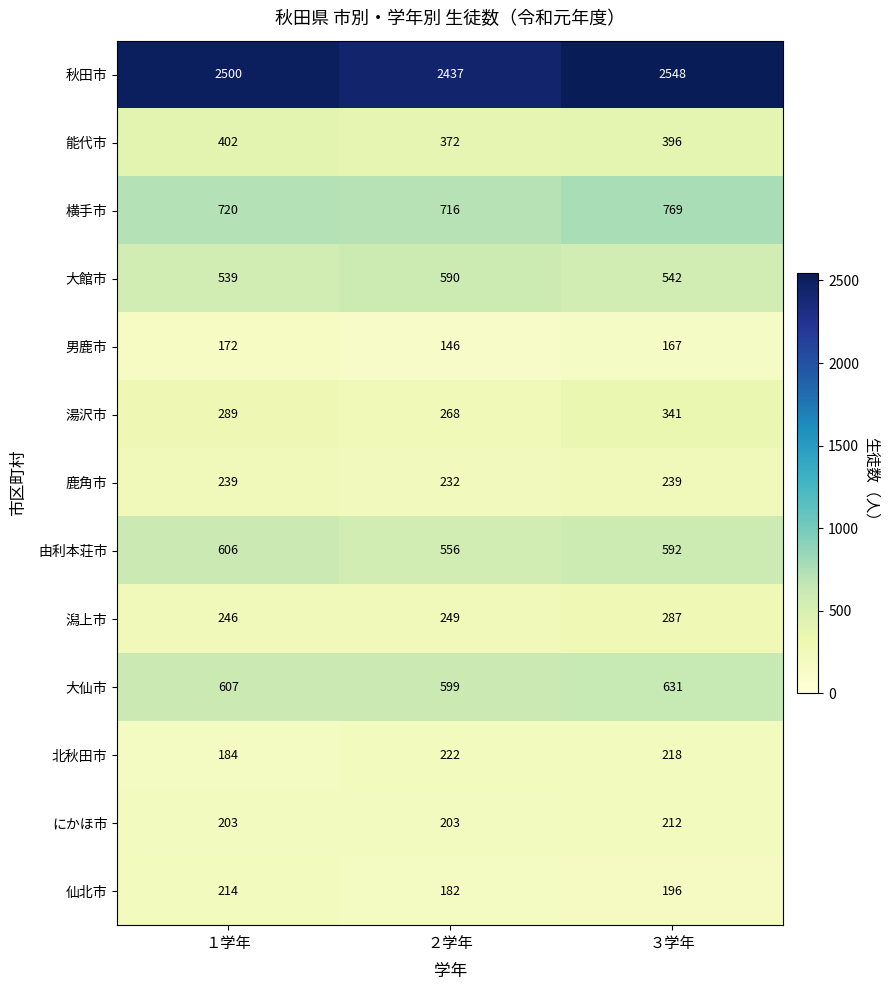

At ２学年, list the series in order from largest to smallest.

秋田市, 横手市, 大仙市, 大館市, 由利本荘市, 能代市, 湯沢市, 潟上市, 鹿角市, 北秋田市, にかほ市, 仙北市, 男鹿市